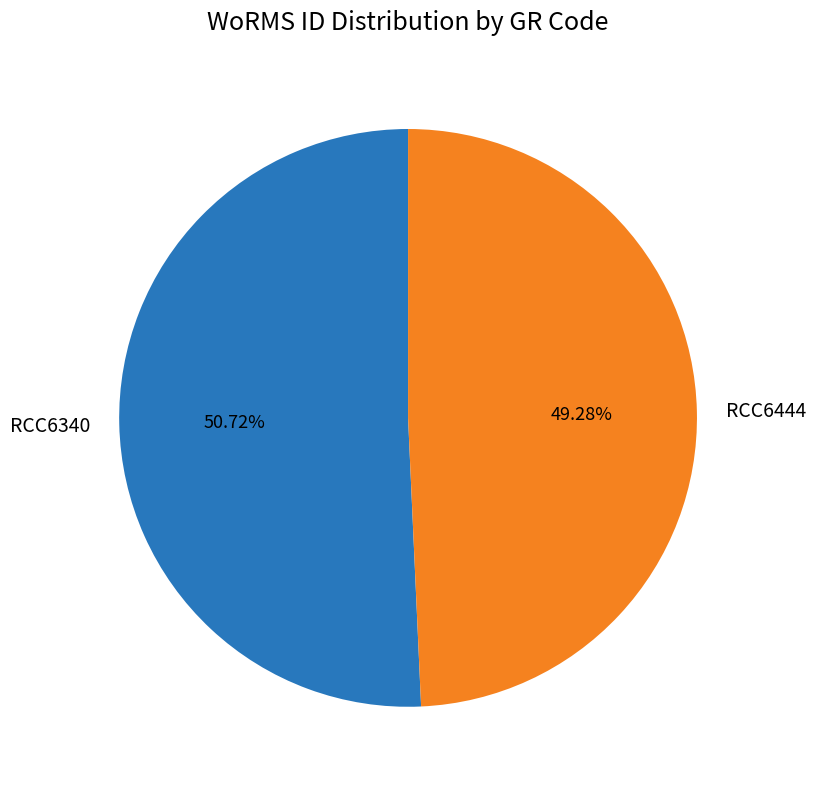

What percentage is the RCC6340 slice, to the nearest percent?

51%